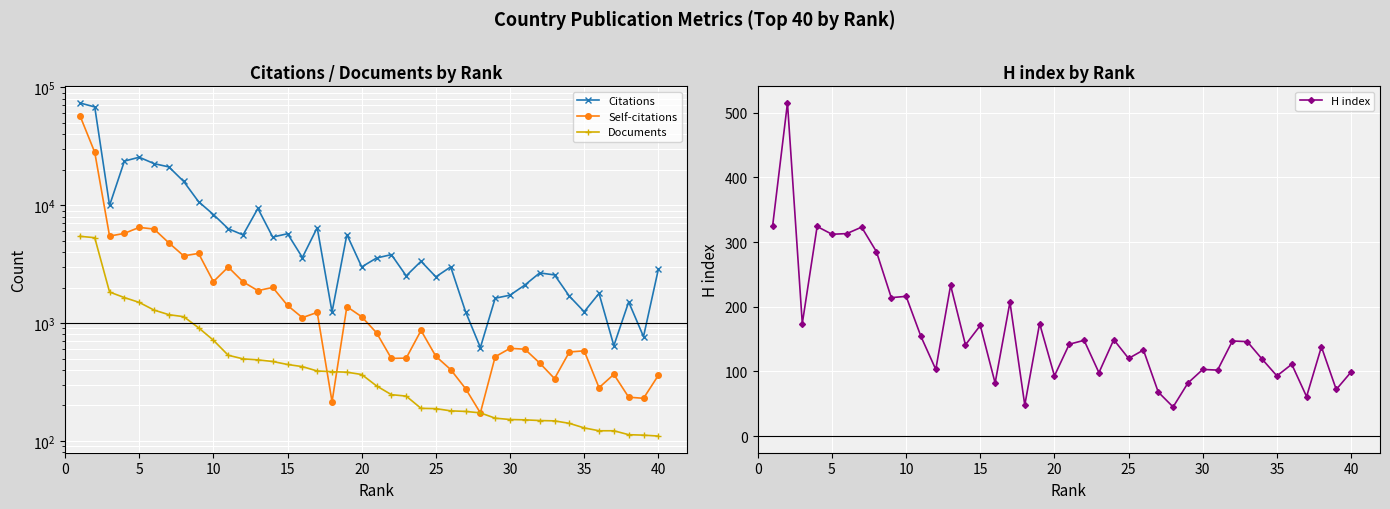

What is the lowest value of the H index series?

45